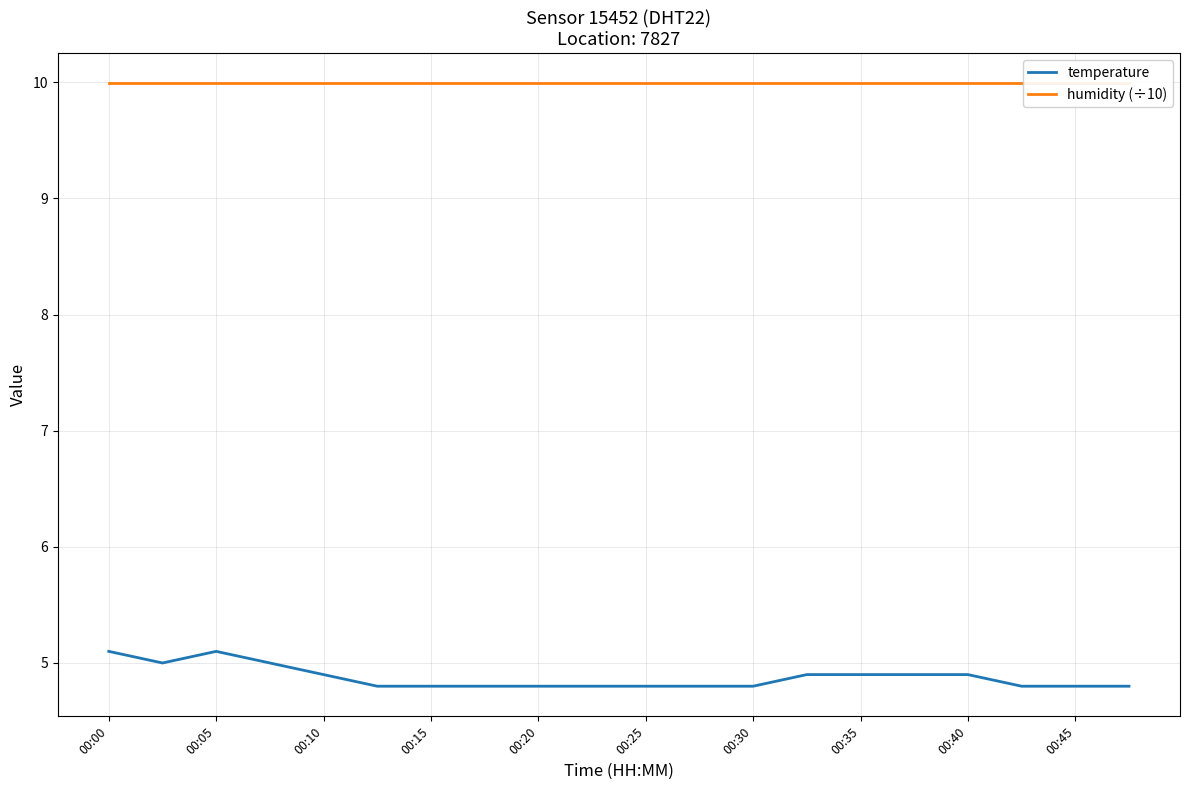

What is the minimum value for temperature?

4.8